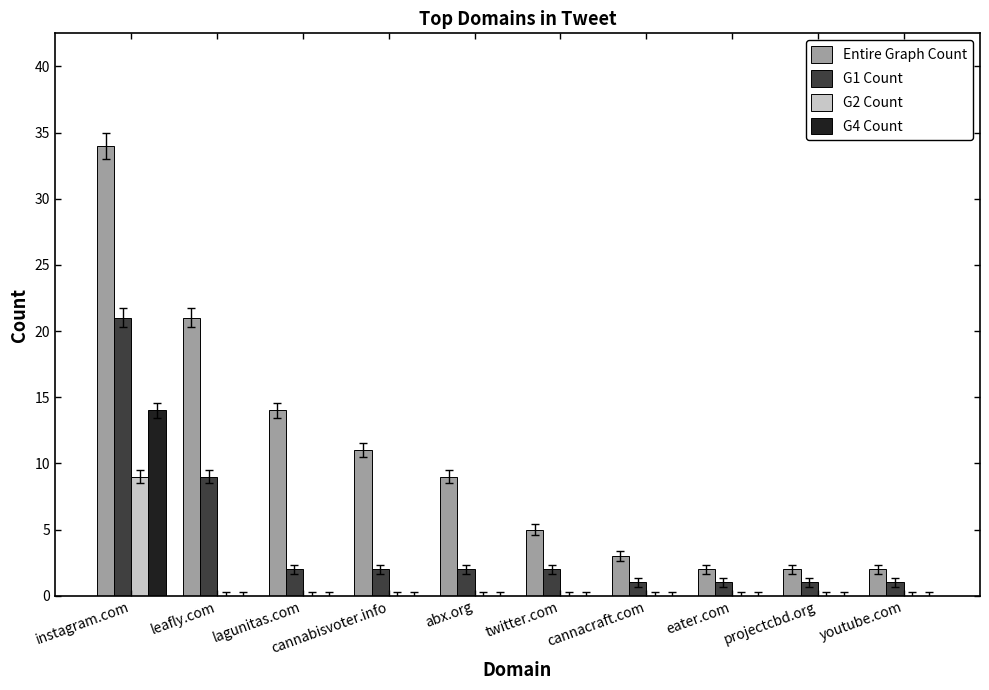

Which series changed the most between lagunitas.com and eater.com?

Entire Graph Count